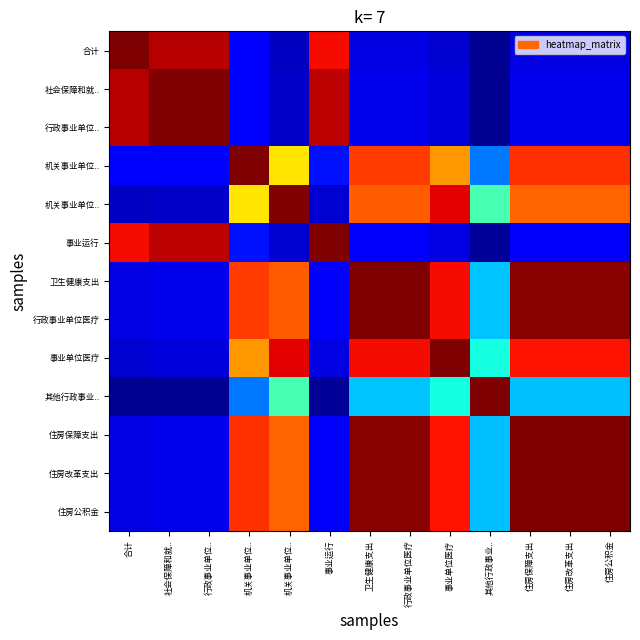

Which has a higher value, 社会保障和就.. or 机关事业单位..?

社会保障和就..